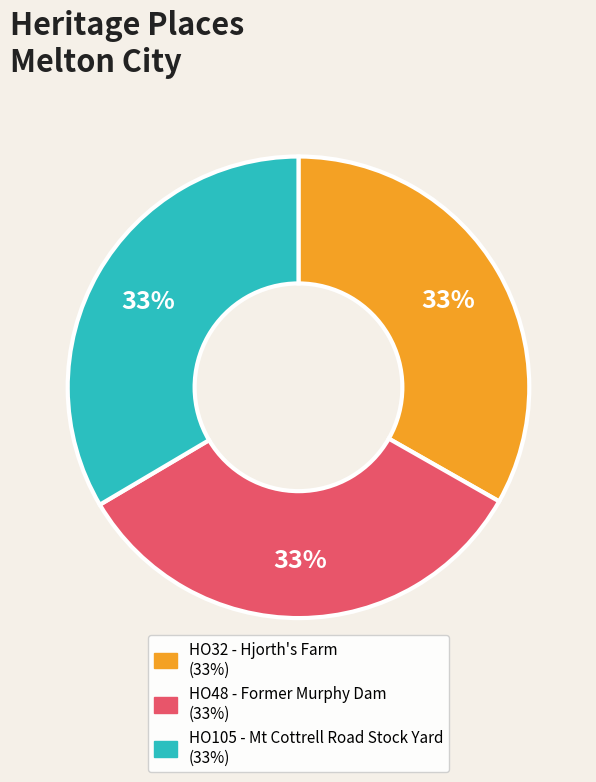

To the nearest percent, what is the average slice percentage?

33%